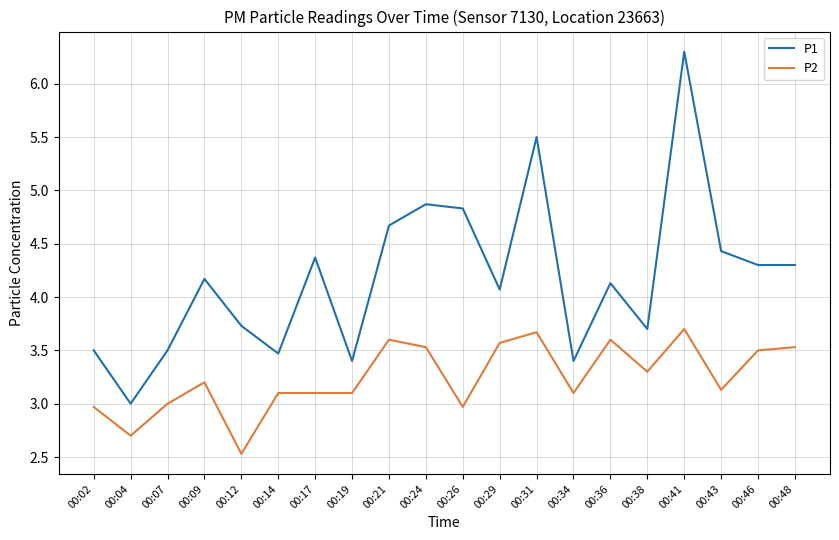

Which category has the highest value in the P1 series?

00:41